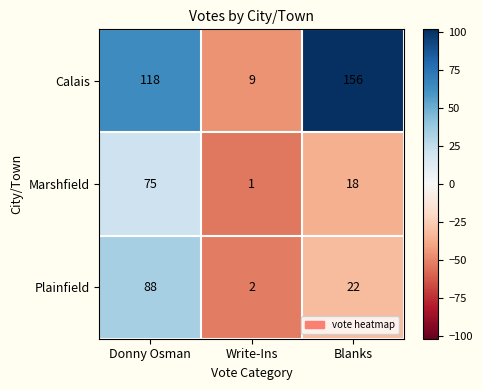

What is the highest value of the Calais series?

156